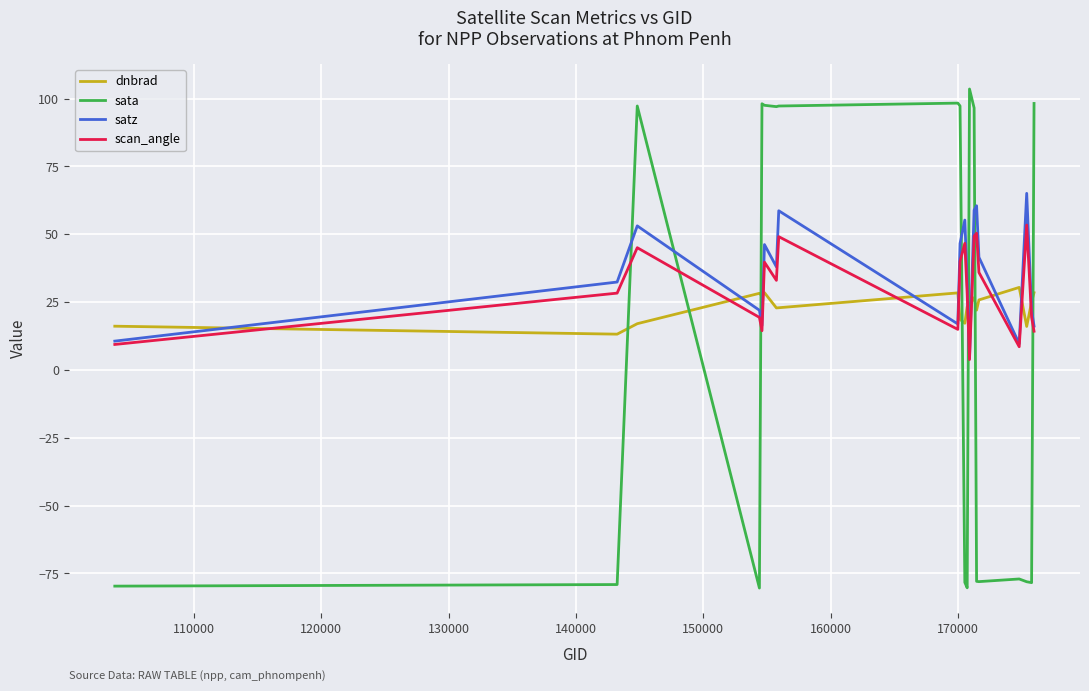

Rank the series by their average value, from highest to lowest.

satz, scan_angle, dnbrad, sata